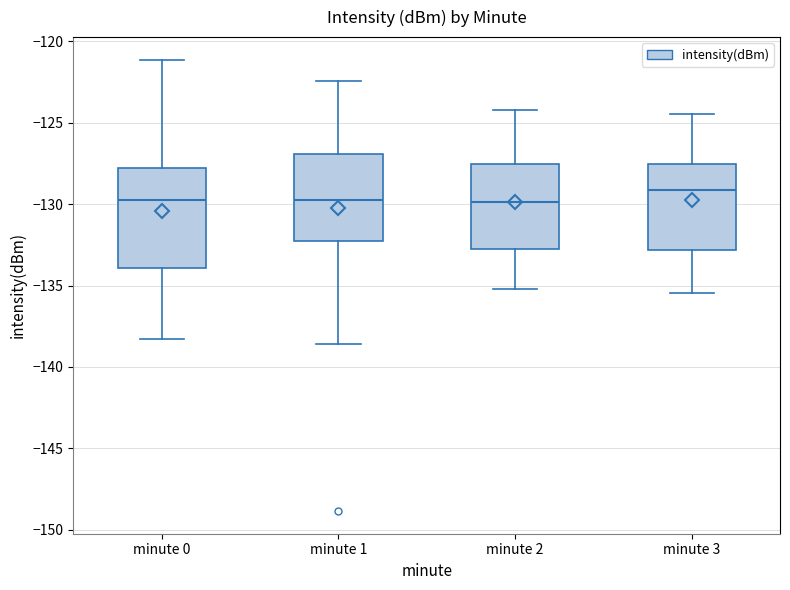

Which box has the highest median line?

minute 3